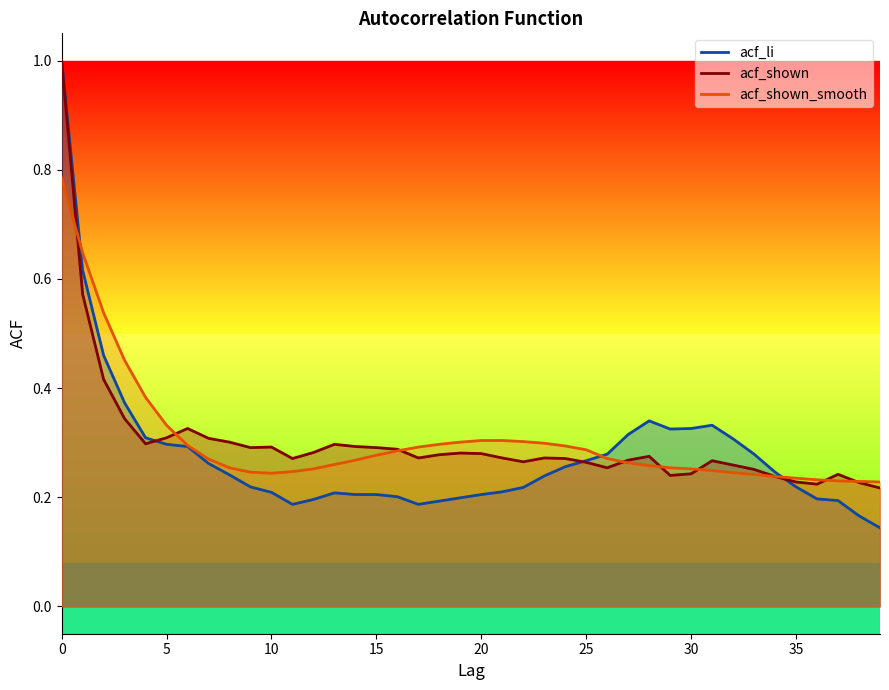

What is the spread (max minus min) of values at 39?

0.1